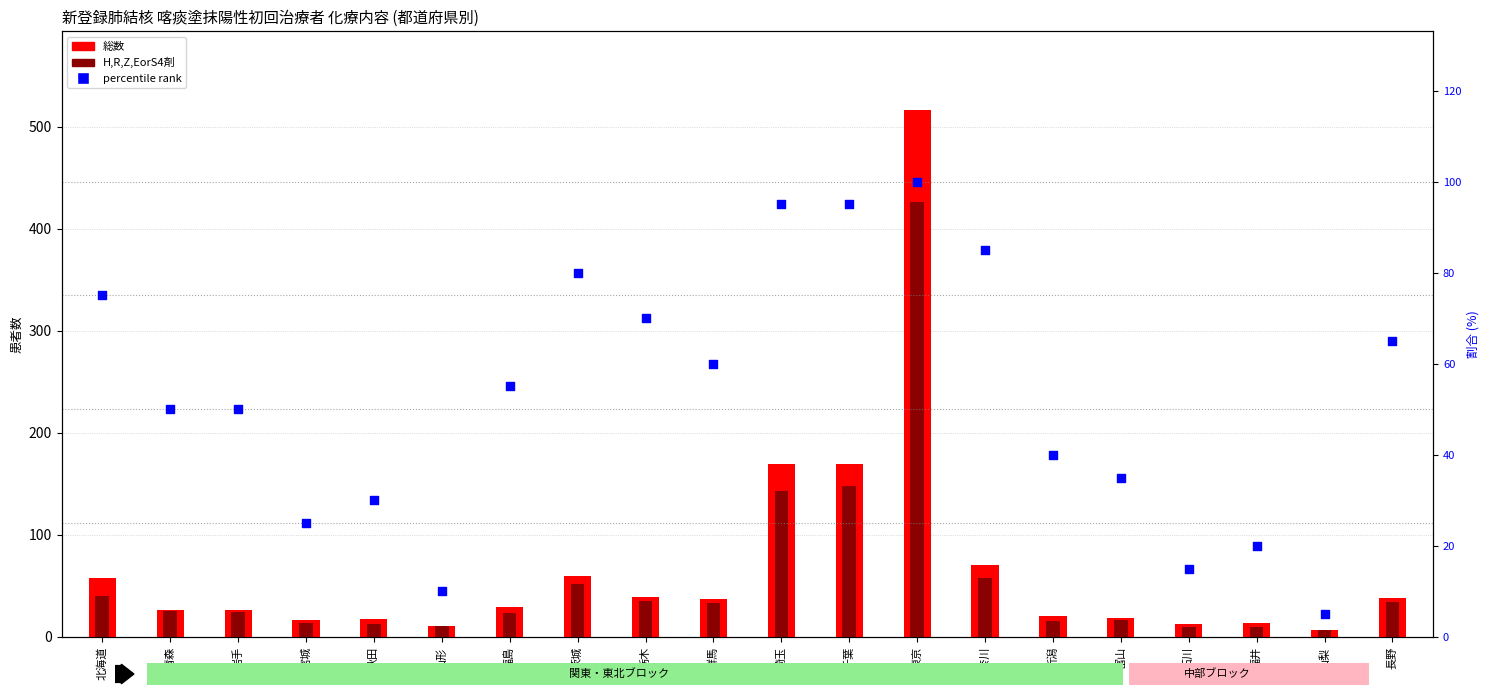

Which series has the largest total across all categories?

総数